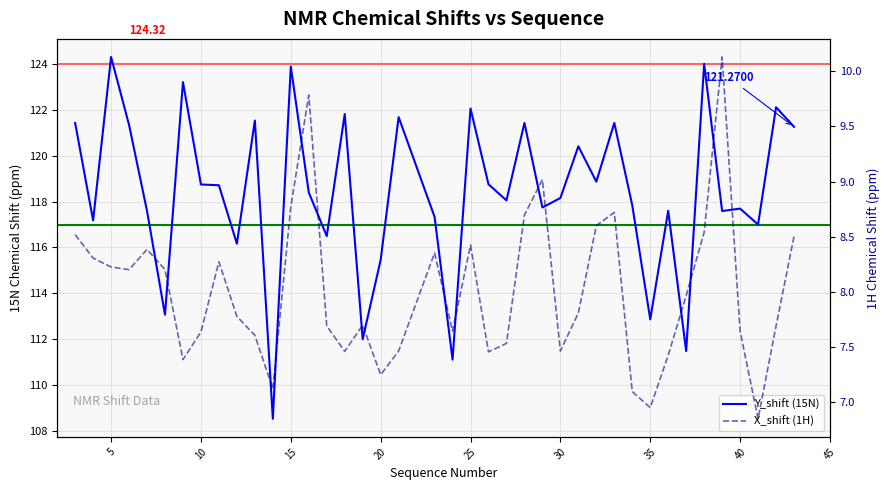

True or false: Y_shift (15N) and X_shift (1H) cross at least once.

False